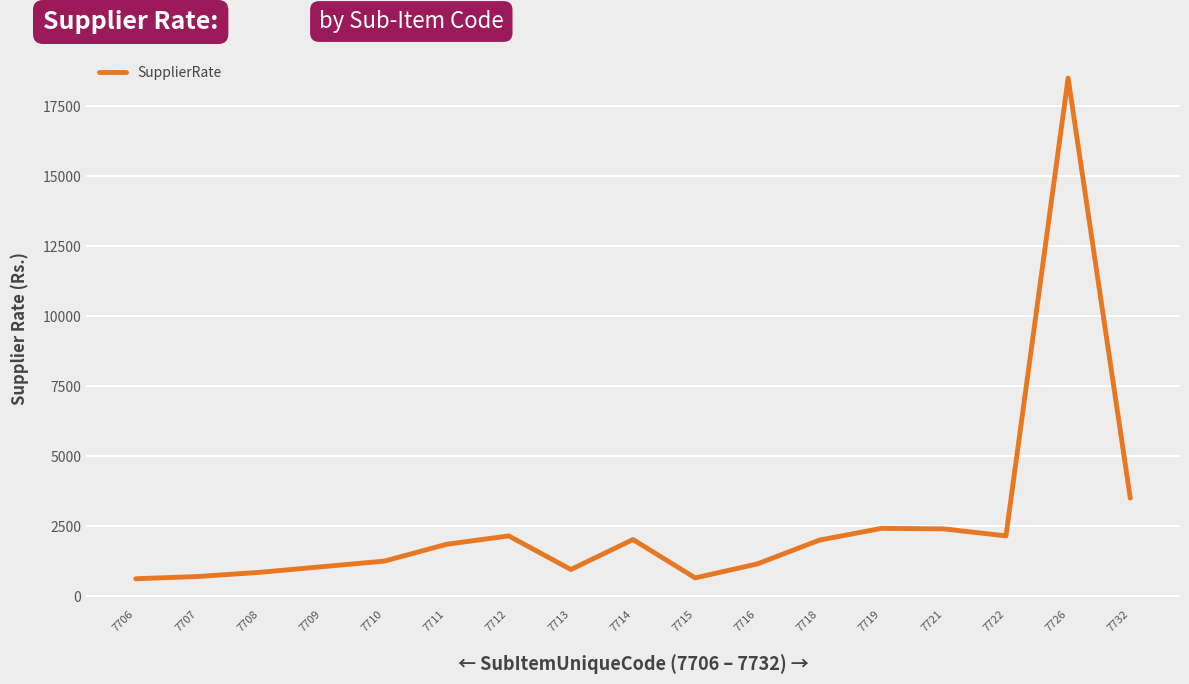

At which category does the chart reach its peak across all series?

7726